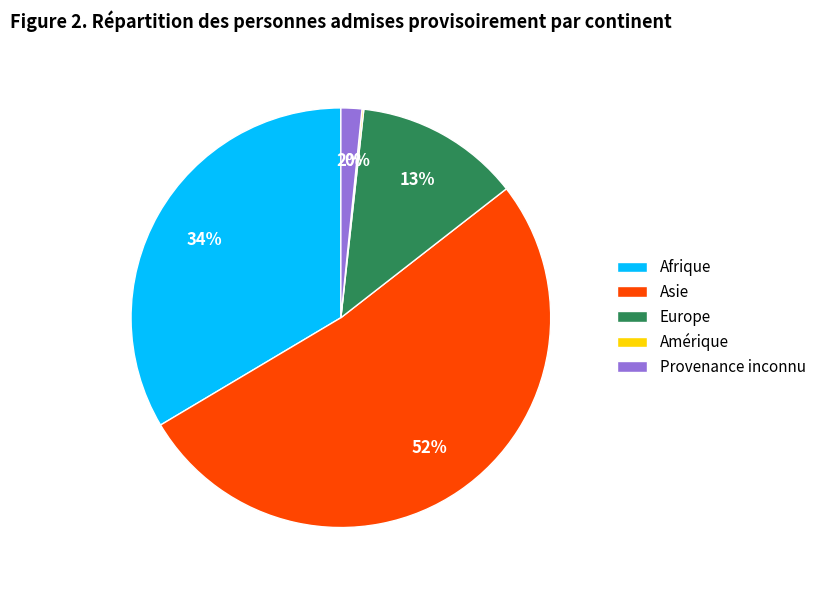

Is there any slice that represents more than half of the pie?

Yes